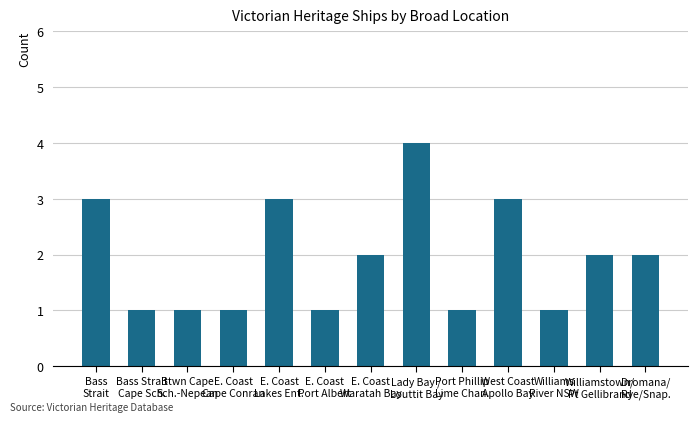

What is the sum of all values?

25